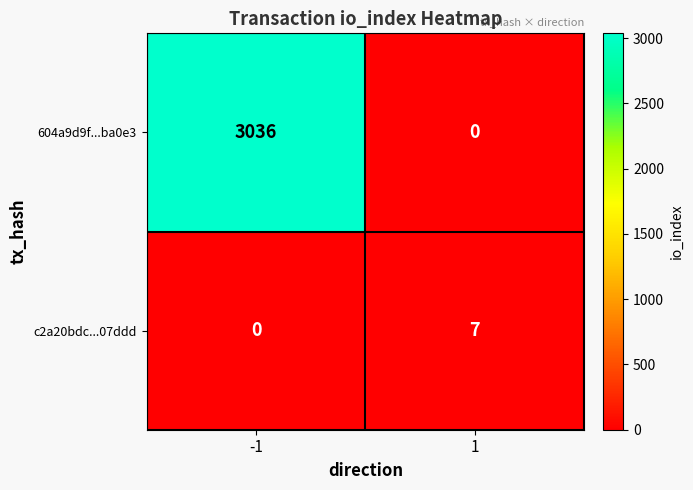

List the series in order of their peak value, highest first.

604a9d9f...ba0e3, c2a20bdc...07ddd